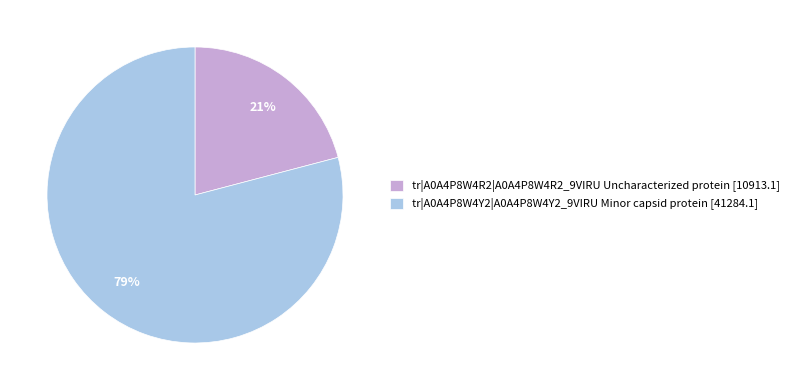

What is the ratio of the value at tr|A0A4P8W4R2|A0A4P8W4R2_9VIRU Uncharacterized protein to the value at tr|A0A4P8W4Y2|A0A4P8W4Y2_9VIRU Minor capsid protein?

0.3